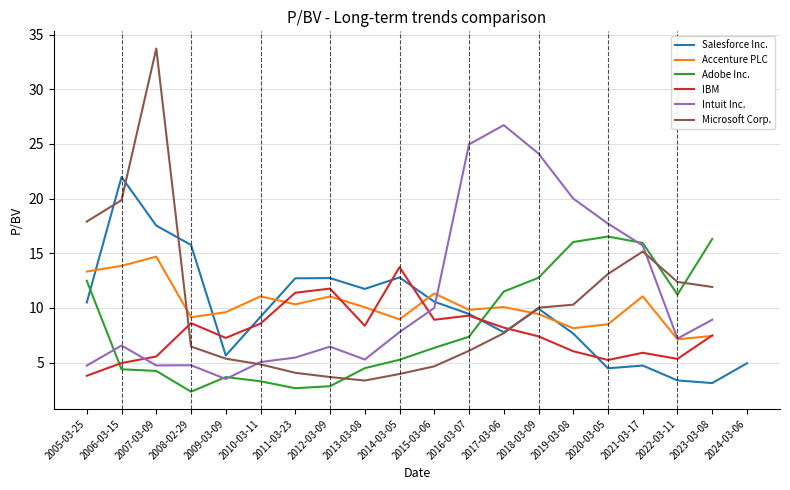

The Microsoft Corp. series shows 2.8 at 2020-03-05. True or false?

False